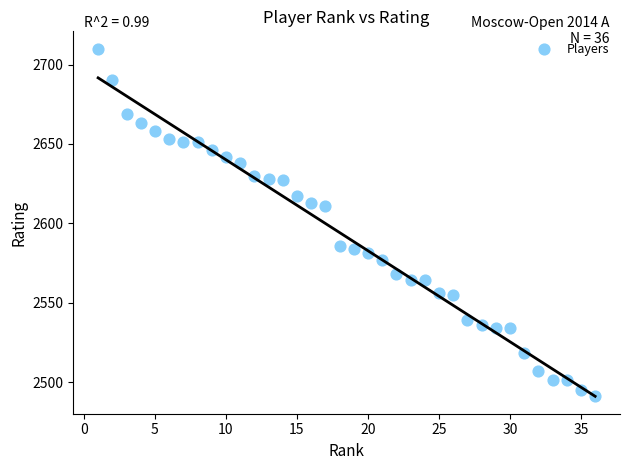

What is the range of Y values (max minus min)?

219